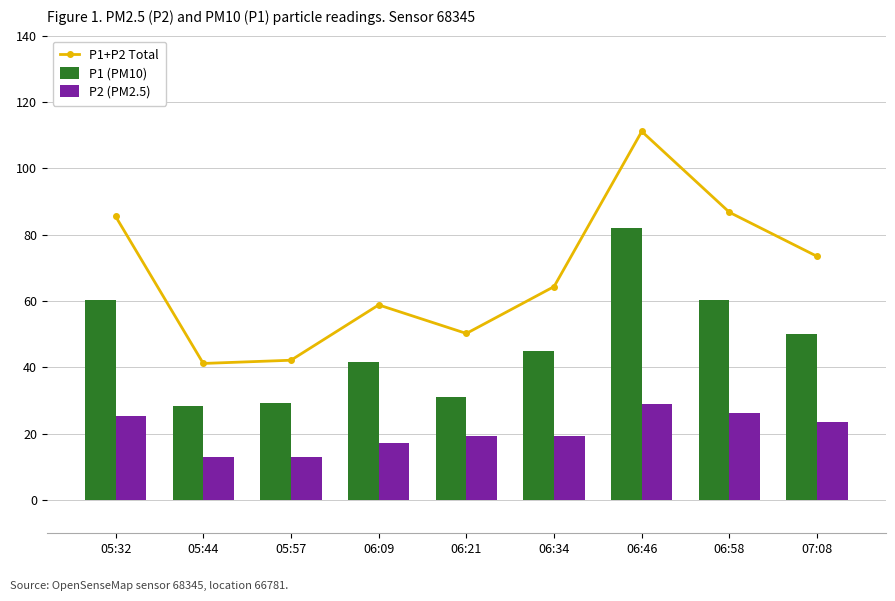

Is it true that P2 (PM2.5) equals 12.5 at 05:32?

False